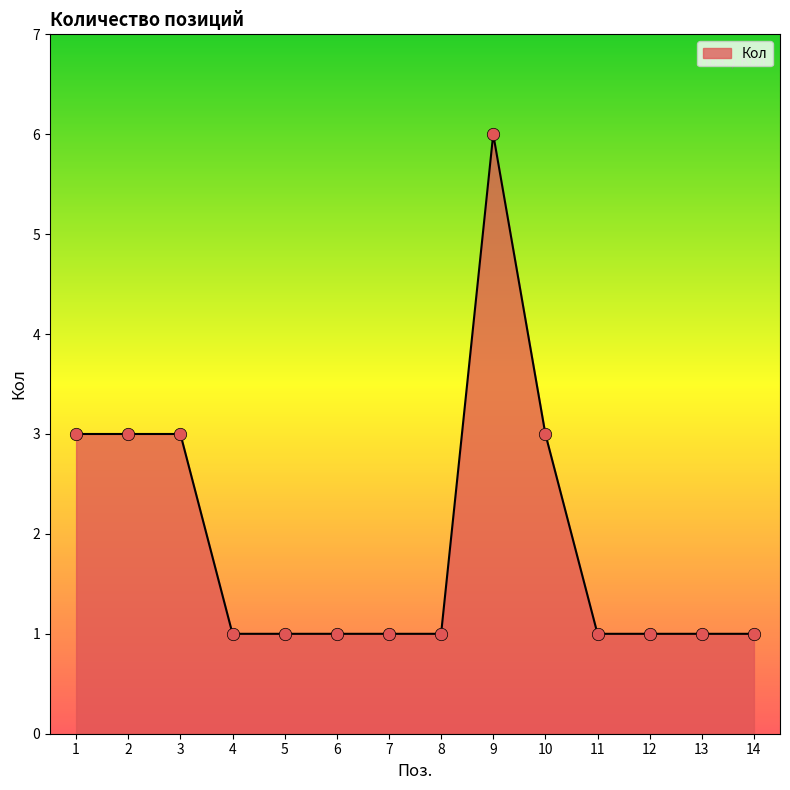

What is the ratio of the value at 6 to the value at 3?

0.3